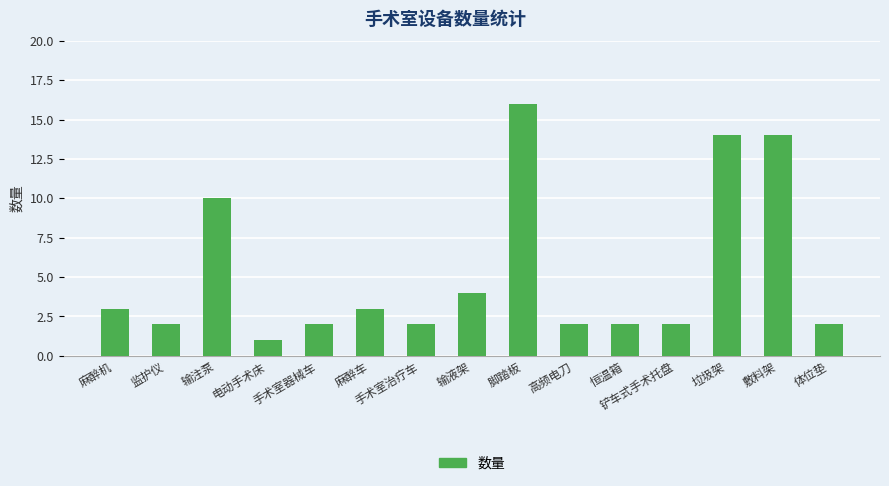

What is the sum of all values?

79